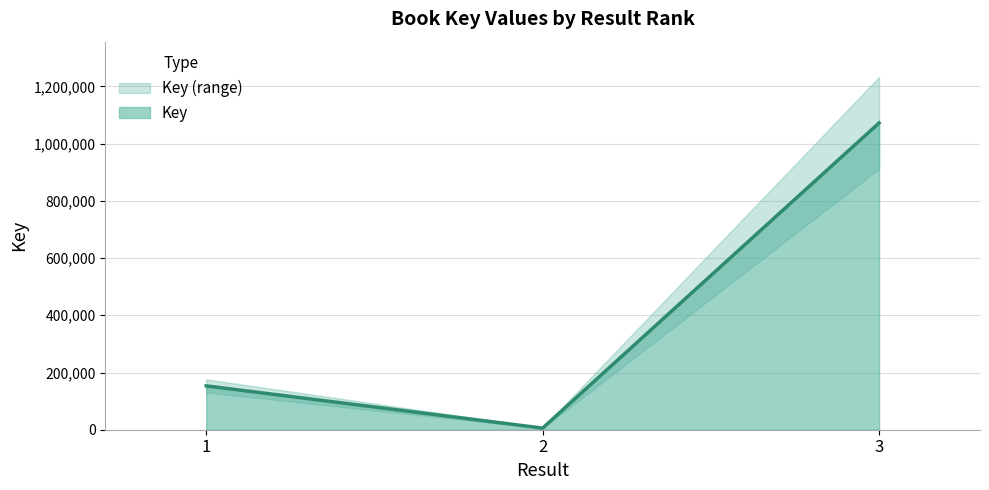

Rank the categories by value from lowest to highest.

2, 1, 3